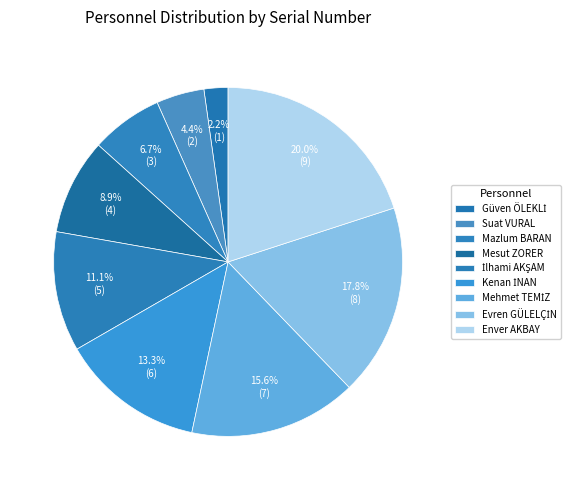

What percentage is the İlhami AKŞAM slice, to the nearest percent?

11%